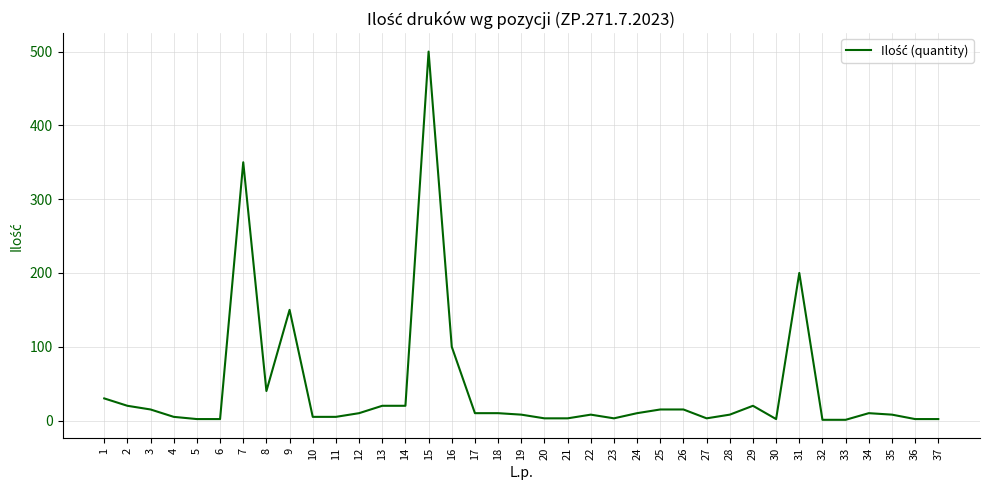

True or false: the data shows 8 at 19.

True